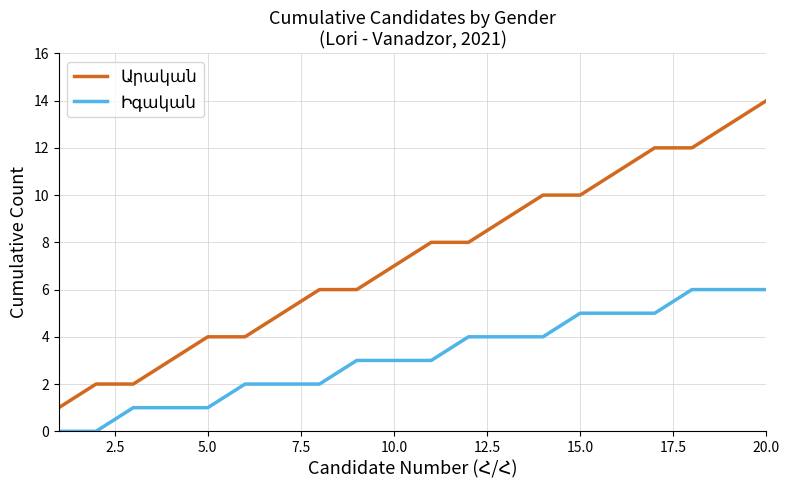

Does the chart have visible grid lines?

Yes